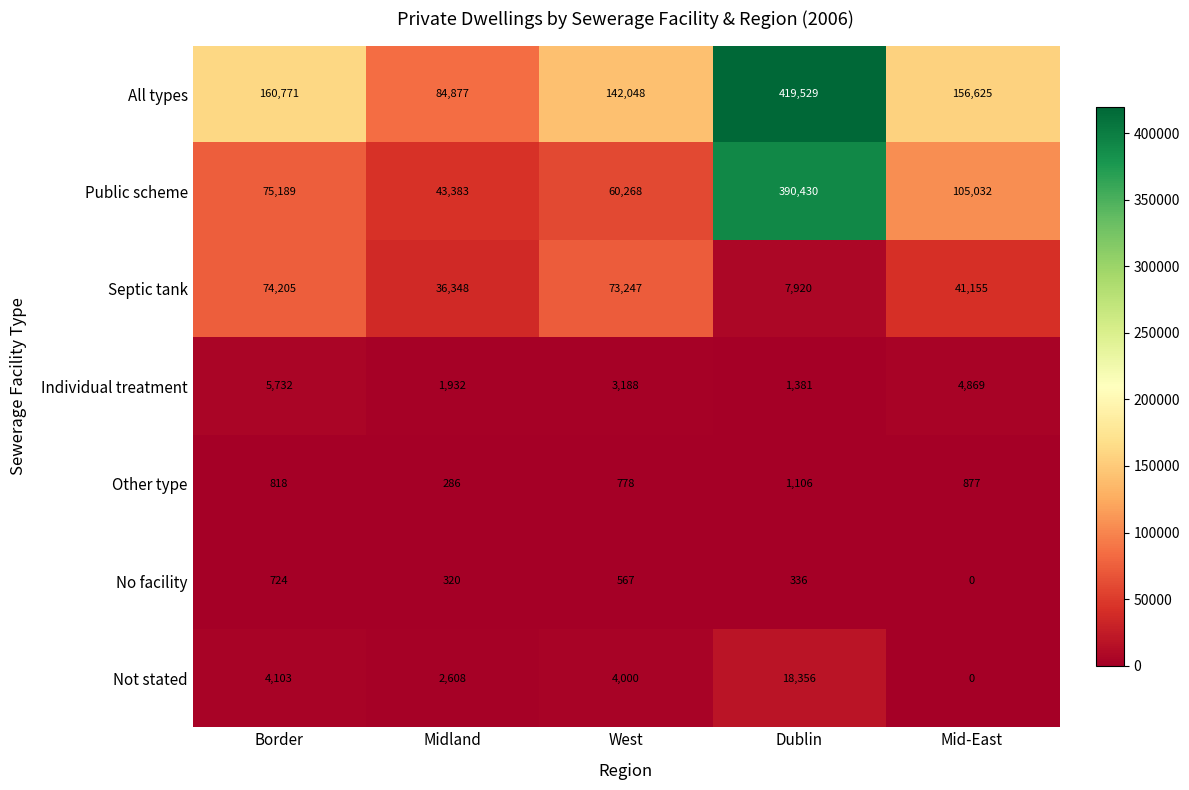

At how many categories does at least one series exceed 246712?

1